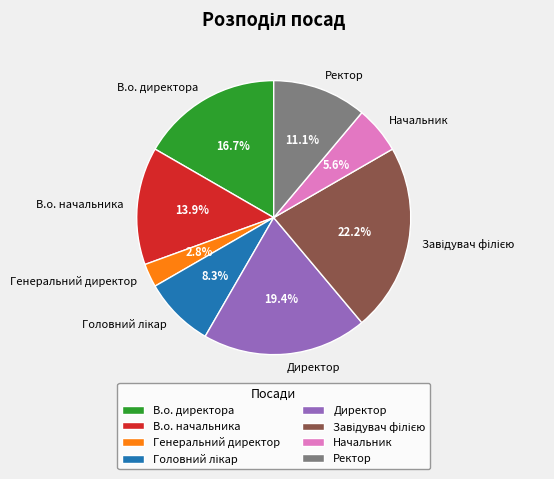

To the nearest percent, what is the difference between the largest and smallest slice percentages?

19%